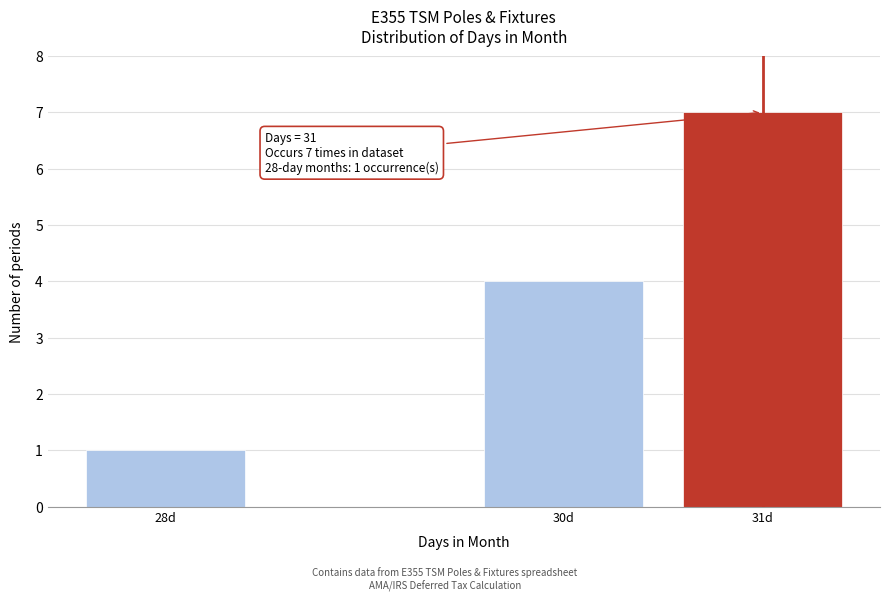

Reading left to right, transcribe all the data shown in this chart.

1	4	7